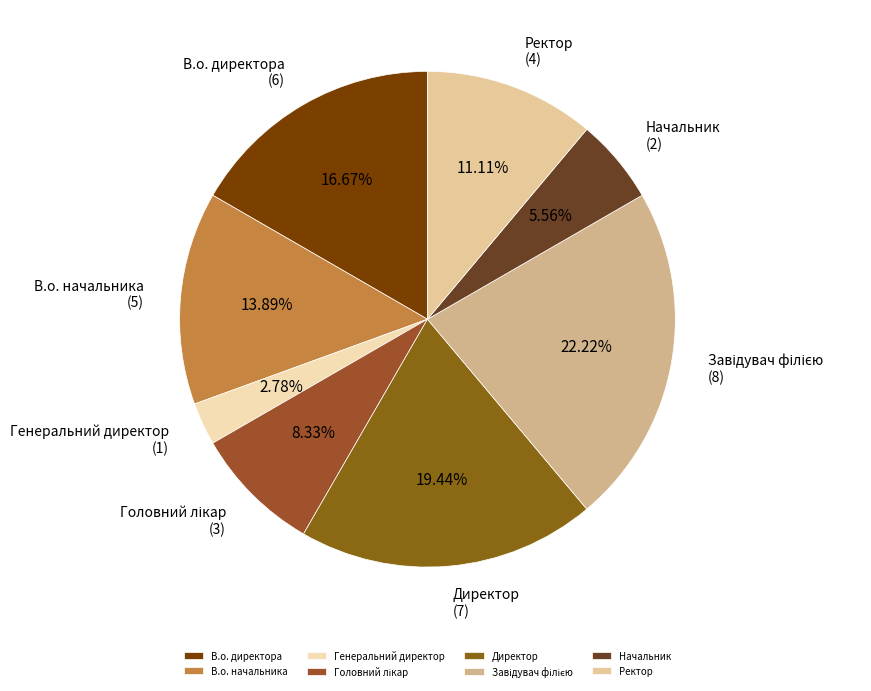

To the nearest percent, what is the difference between the Ректор and В.о. начальника slice percentages?

3%